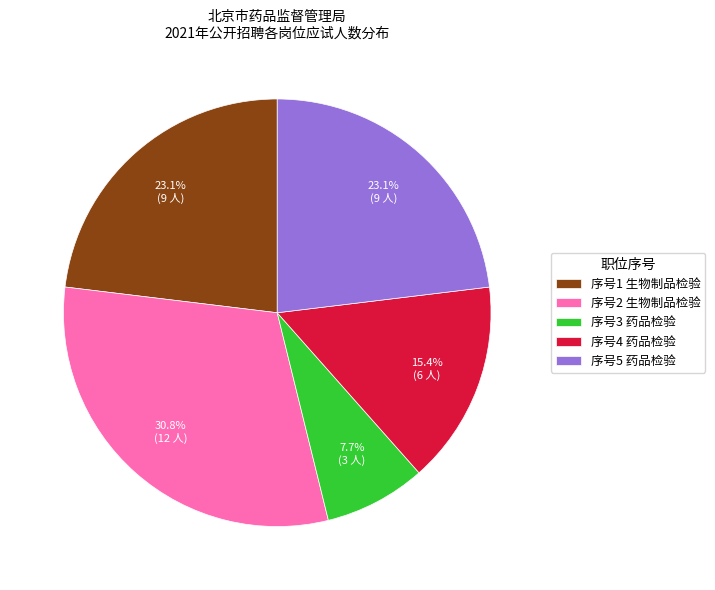

To the nearest percent, what is the combined percentage of 序号1 生物制品检验 and 序号5 药品检验?

46%